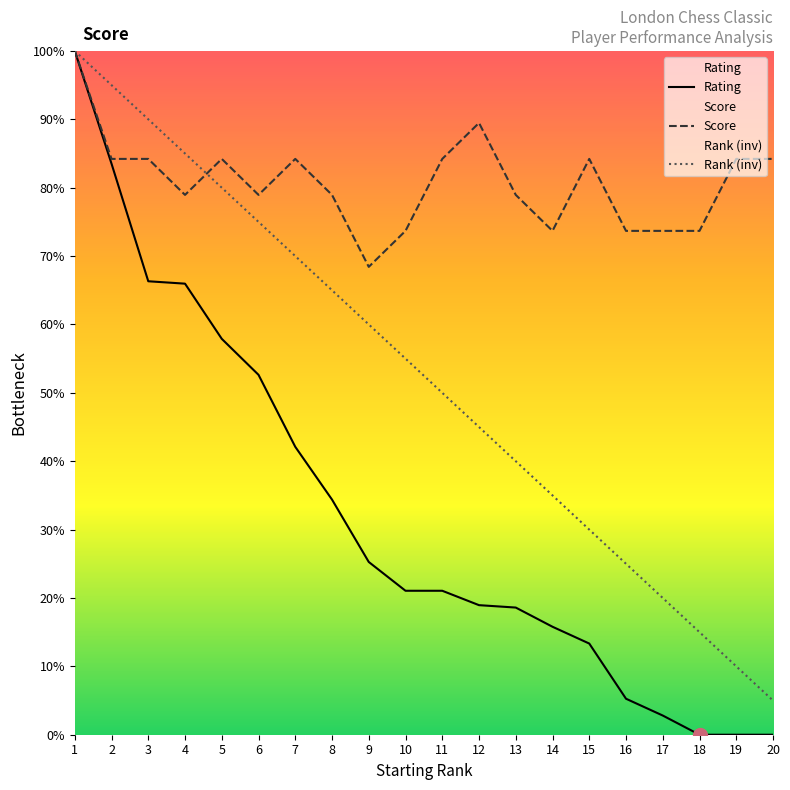

What is the highest value of the Rating series?

100.0